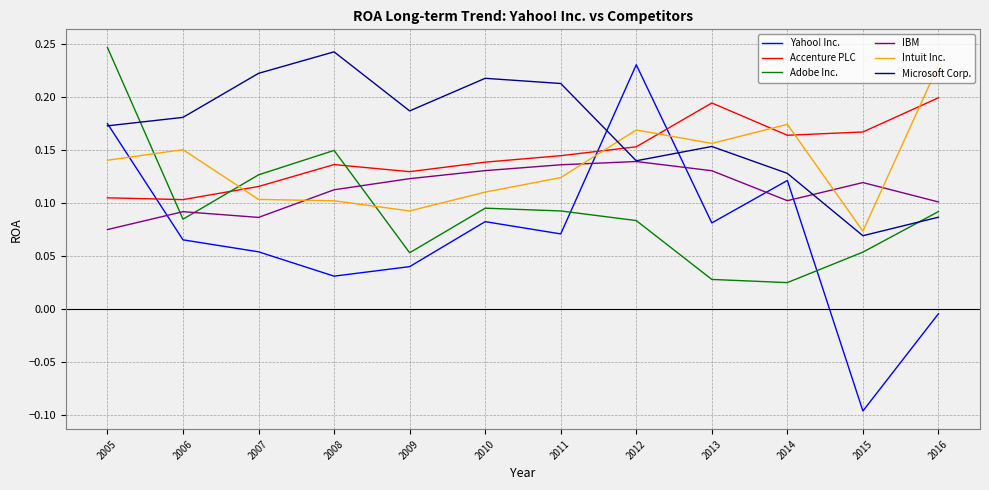

At which category does the chart reach its minimum across all series?

2015